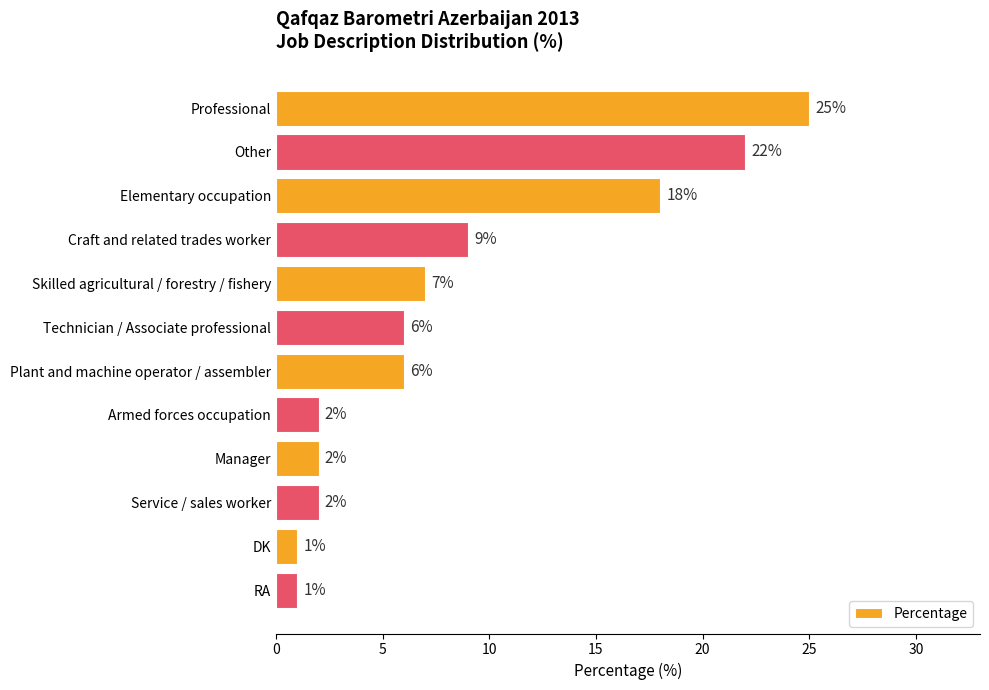

What is the sum of all values?

101